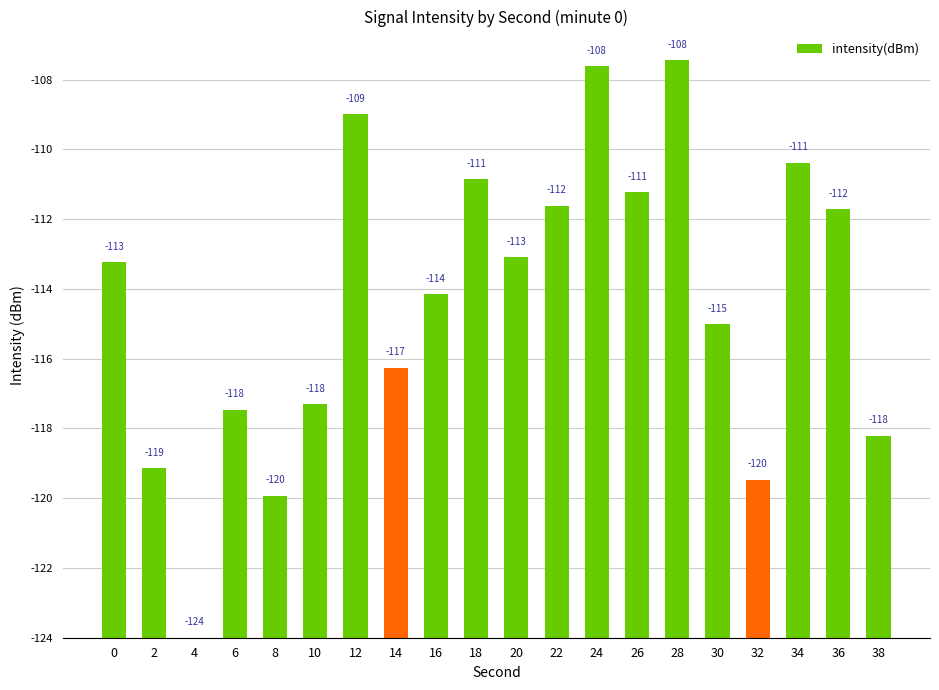

Are the bars horizontal?

No